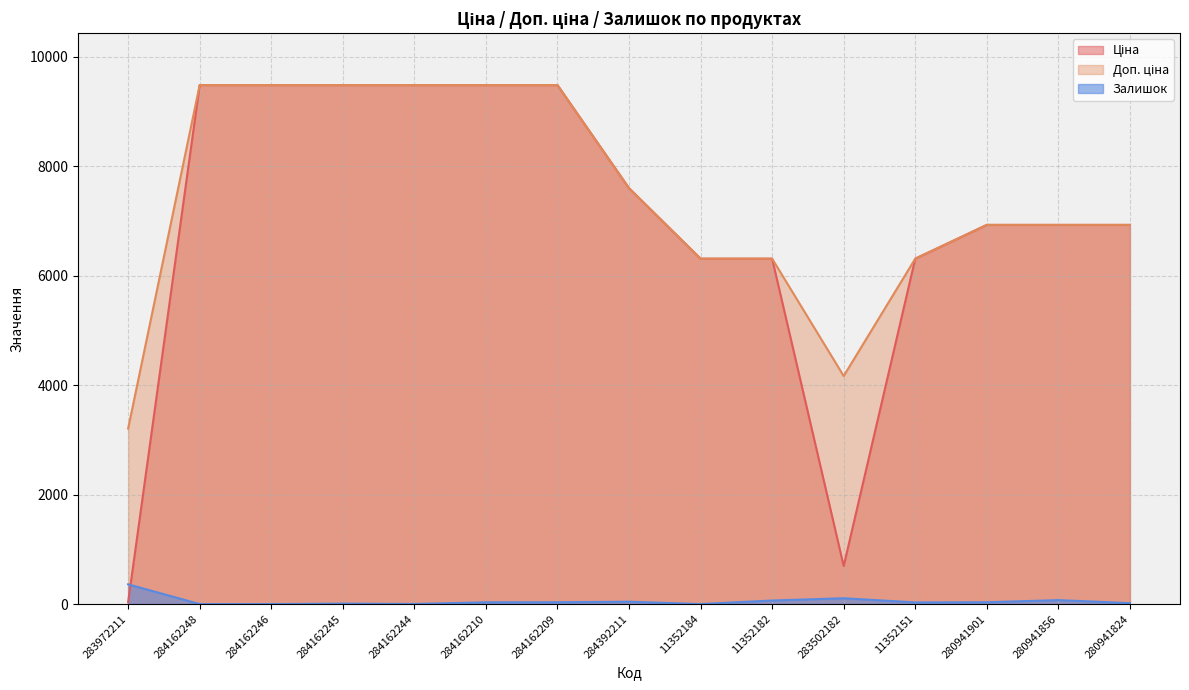

What is the difference between the Залишок values at 280941901 and 284162244?

31.0